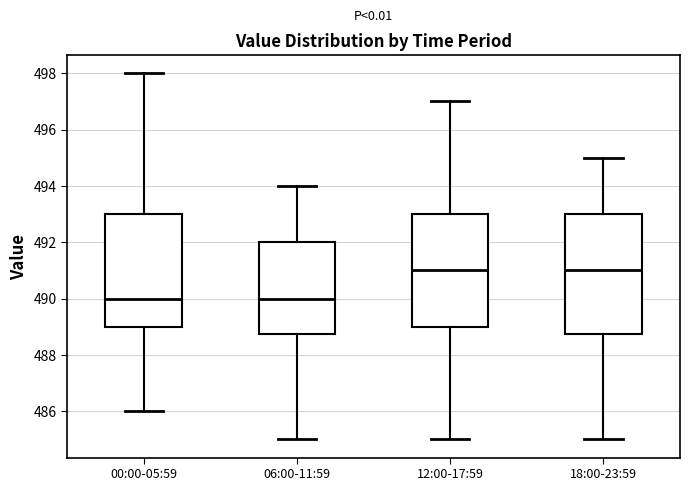

Which box is the tallest, from its lower edge to its upper edge?

18:00-23:59